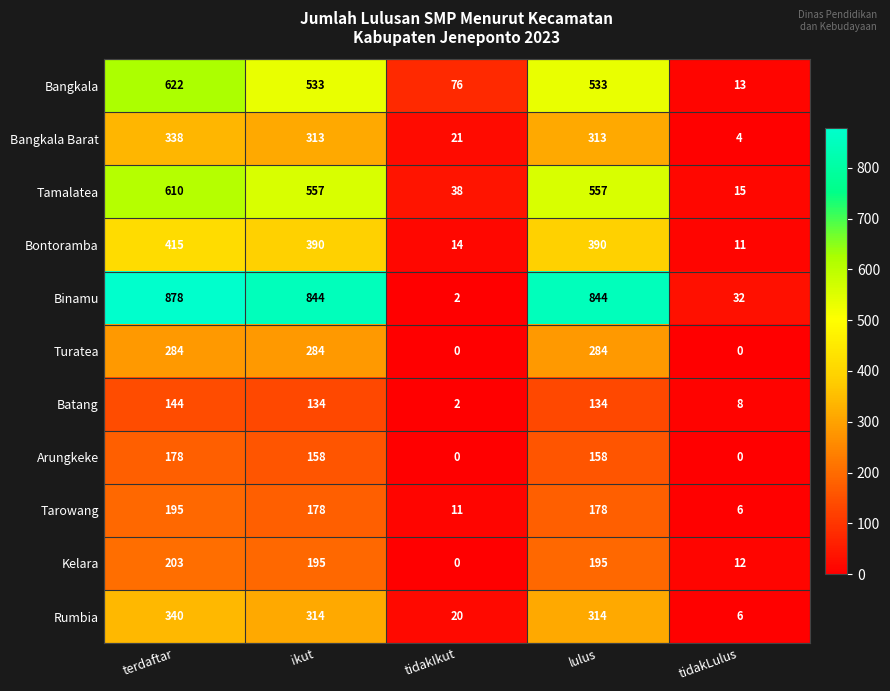

What is the spread (max minus min) of values at tidakLulus?

32